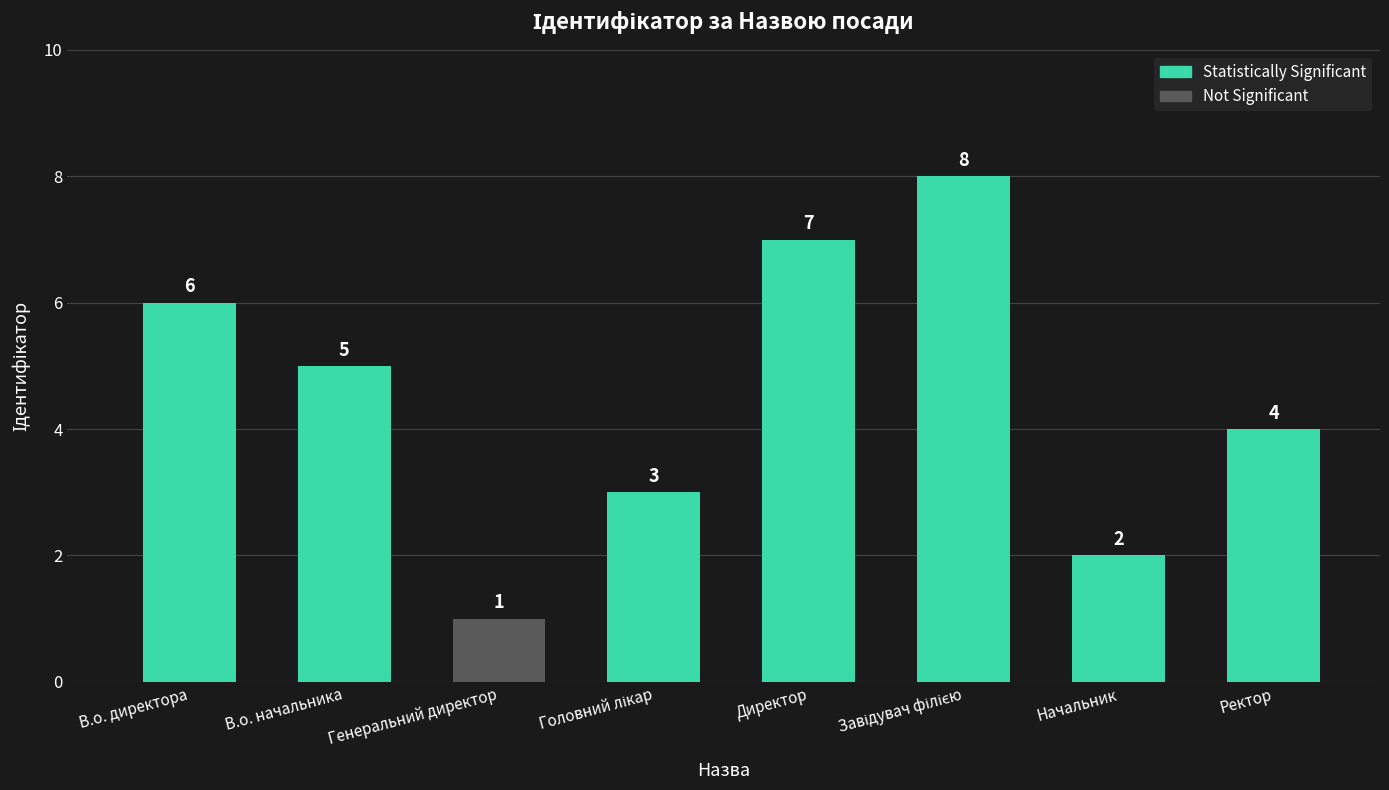

Reading left to right, list all the values displayed in this chart.

6	5	1	3	7	8	2	4